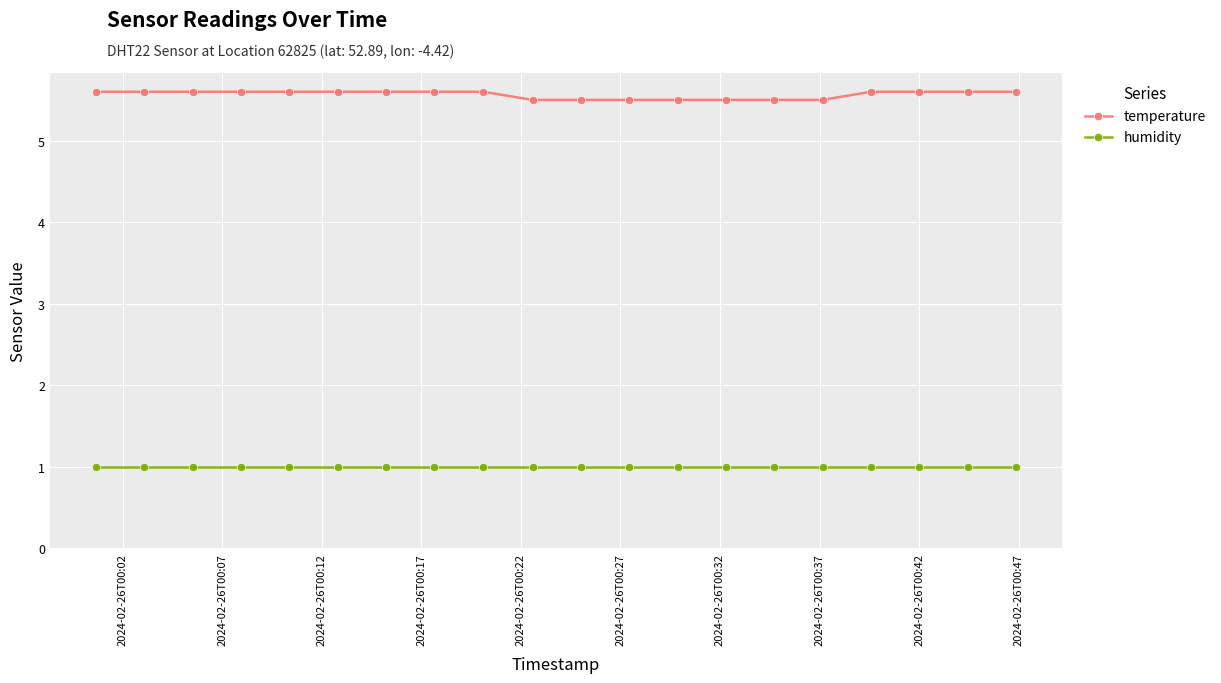

What is the average value of the temperature series?

5.6